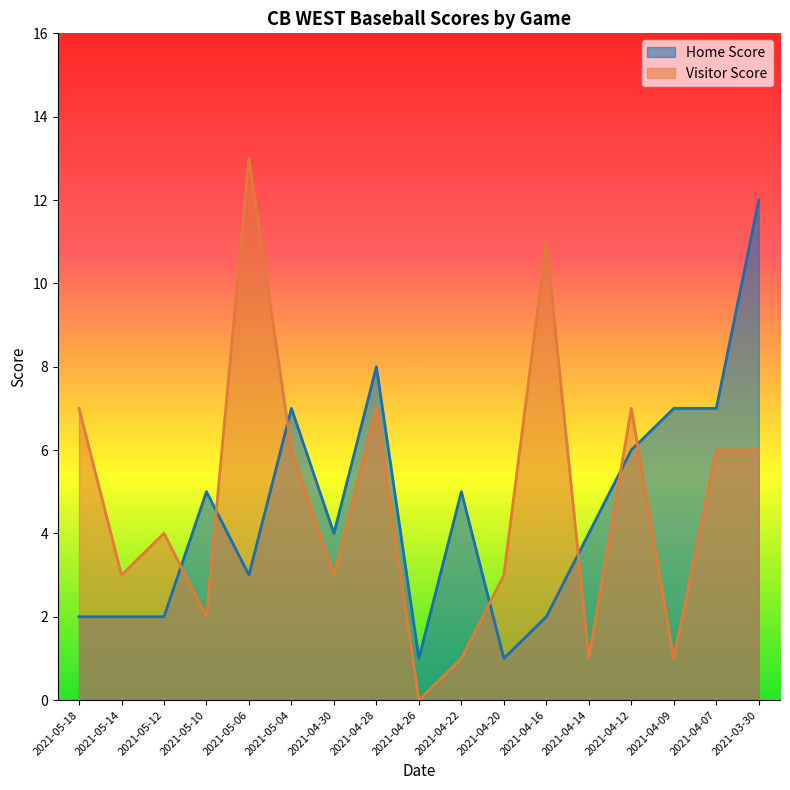

Reading right to left, what are all the values shown in this chart?

Home Score: 2021-03-30=12	2021-04-07=7	2021-04-09=7	2021-04-12=6	2021-04-14=4	2021-04-16=2	2021-04-20=1	2021-04-22=5	2021-04-26=1	2021-04-28=8	2021-04-30=4	2021-05-04=7	2021-05-06=3	2021-05-10=5	2021-05-12=2	2021-05-14=2	2021-05-18=2
Visitor Score: 2021-03-30=6	2021-04-07=6	2021-04-09=1	2021-04-12=7	2021-04-14=1	2021-04-16=11	2021-04-20=3	2021-04-22=1	2021-04-26=0	2021-04-28=7	2021-04-30=3	2021-05-04=6	2021-05-06=13	2021-05-10=2	2021-05-12=4	2021-05-14=3	2021-05-18=7